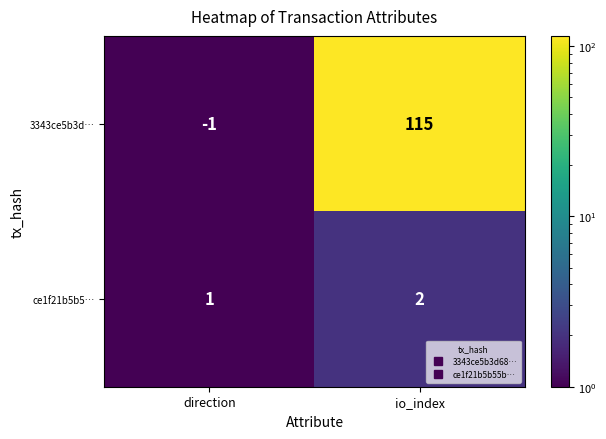

How many data points in 3343ce5b3d… are less than 115?

1